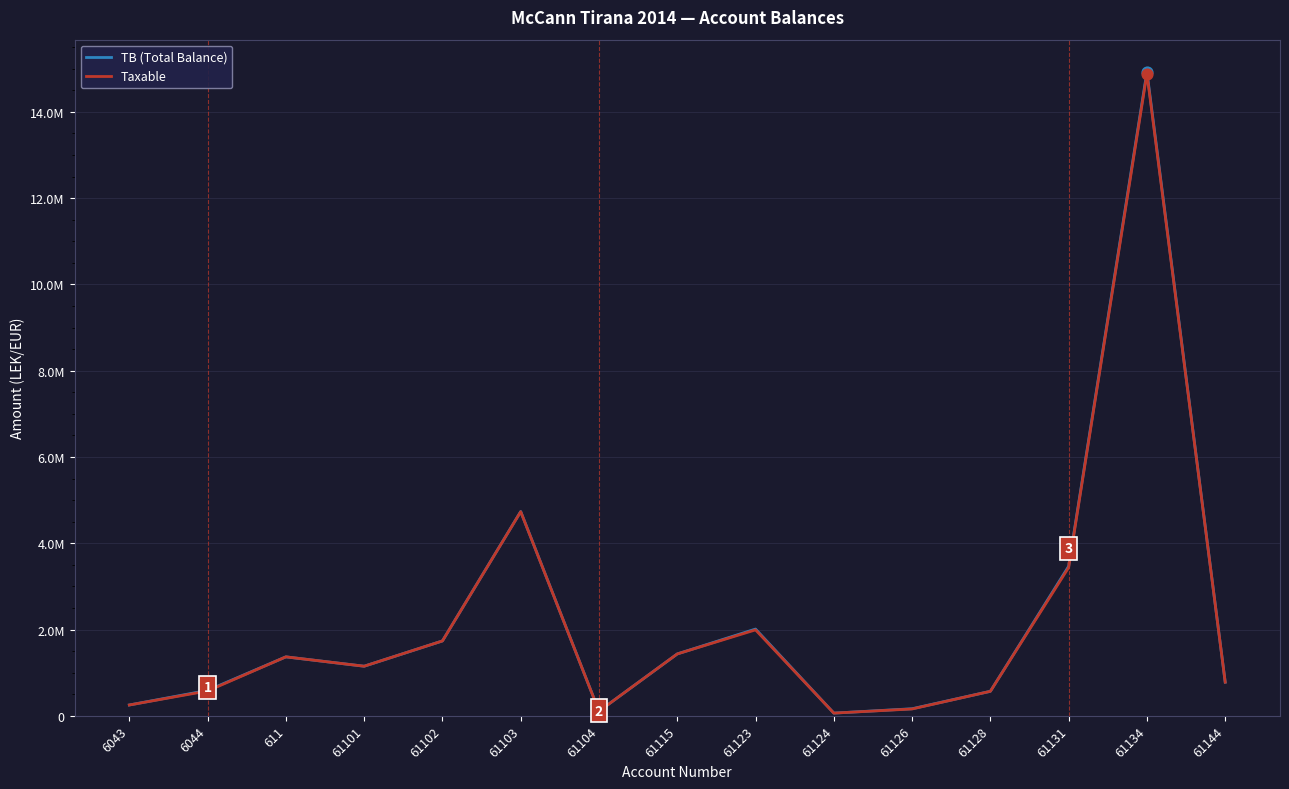

What are all the series names shown in the legend?

TB (Total Balance), Taxable